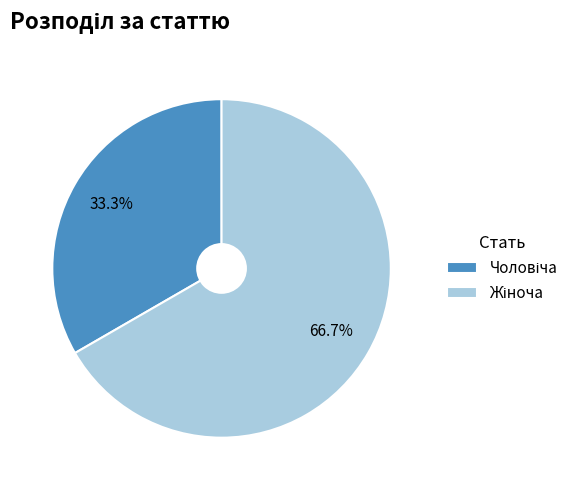

Is there a majority slice in this chart?

Yes